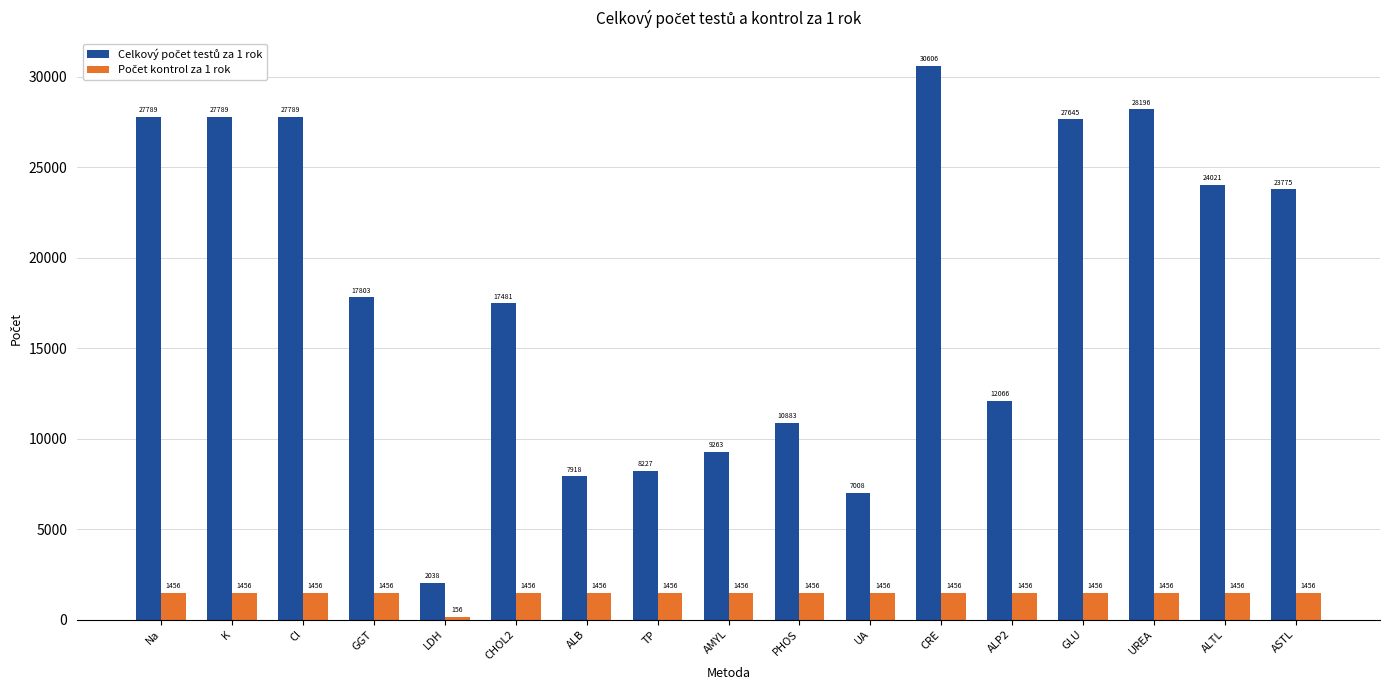

How many data points does each series have?

17